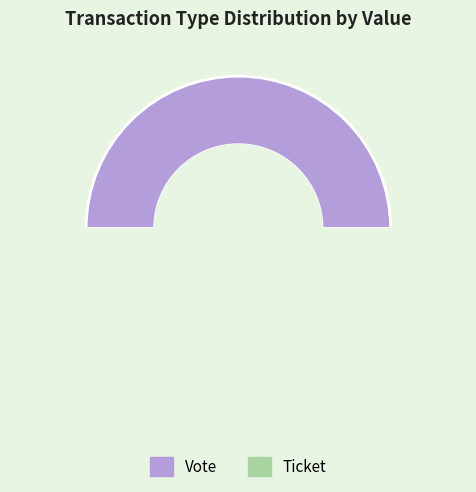

Count the number of slices in the pie.

2